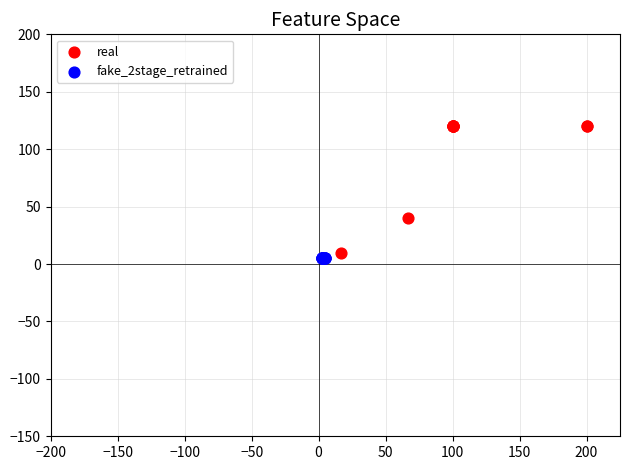

Which series contains the highest Y value?

real